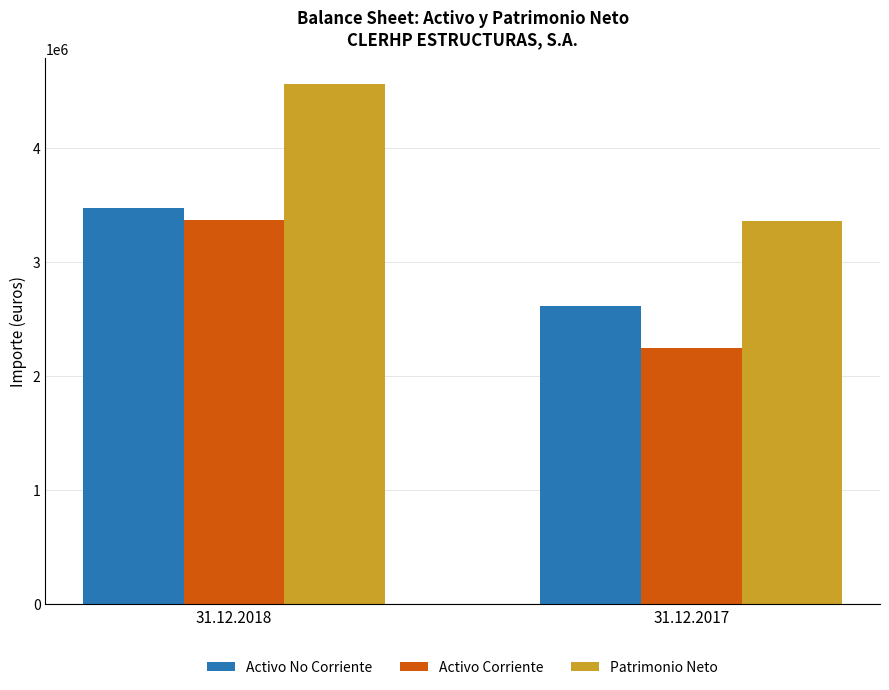

Rank the series by their maximum value, from highest to lowest.

Patrimonio Neto, Activo No Corriente, Activo Corriente